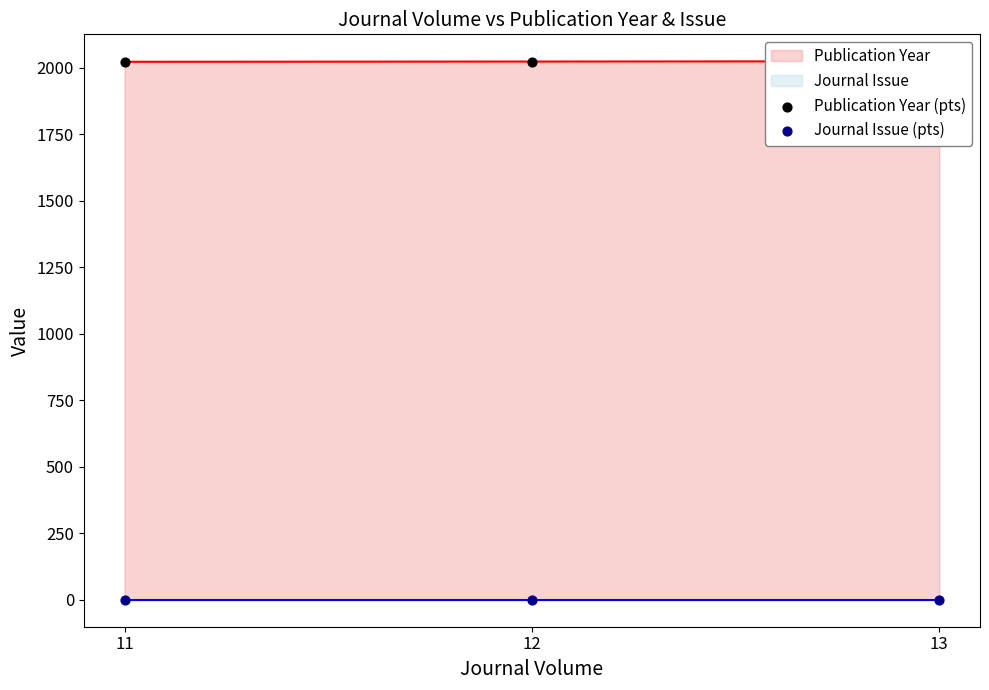

Which series has the largest Y range (max minus min)?

Publication Year (pts)